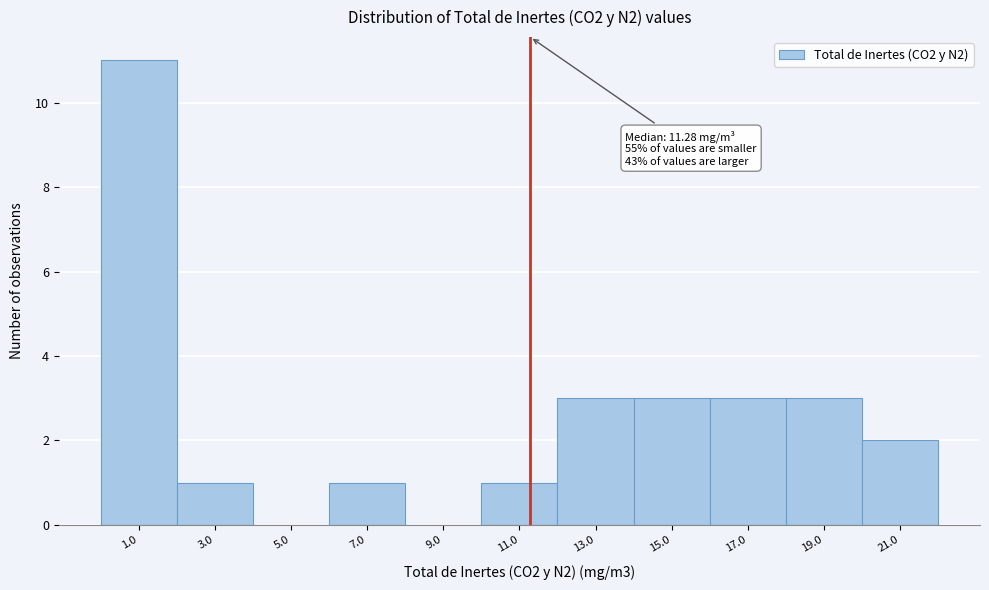

Which range on the x-axis has the tallest bar?

0 to 2